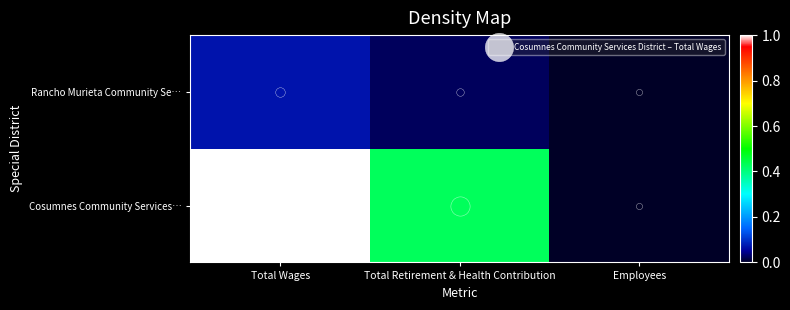

Rank the series by their maximum value, from lowest to highest.

Rancho Murieta Community Se…, Cosumnes Community Services…